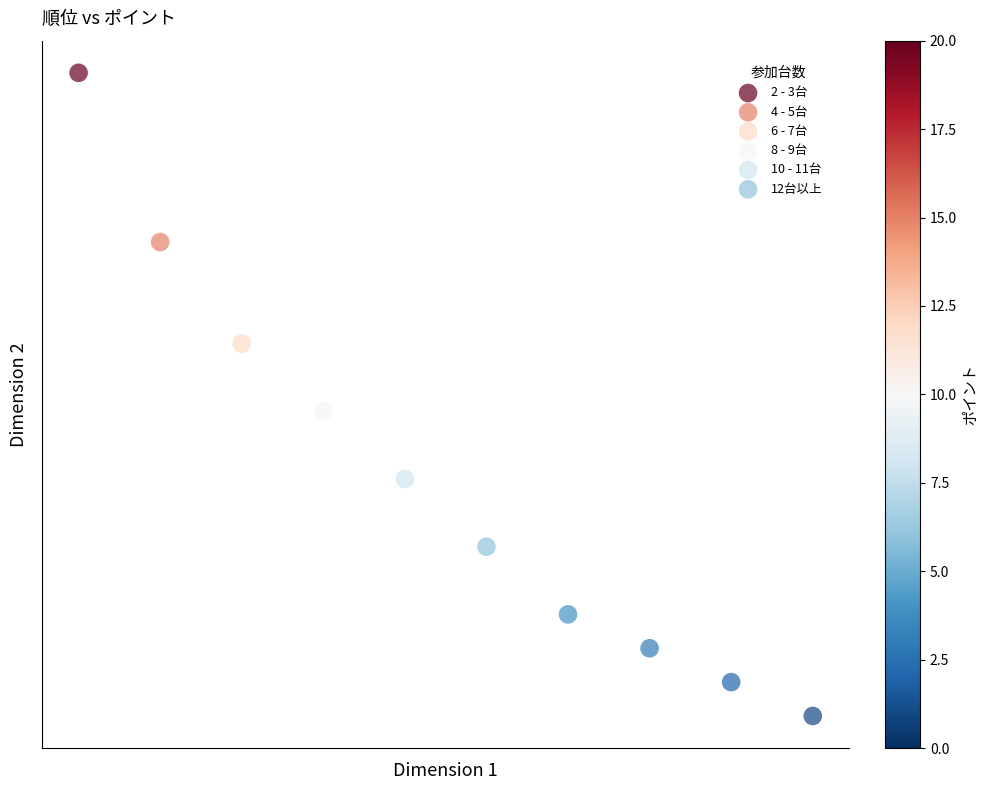

What are all the series names shown in the legend?

2 - 3台, 4 - 5台, 6 - 7台, 8 - 9台, 10 - 11台, 12台以上